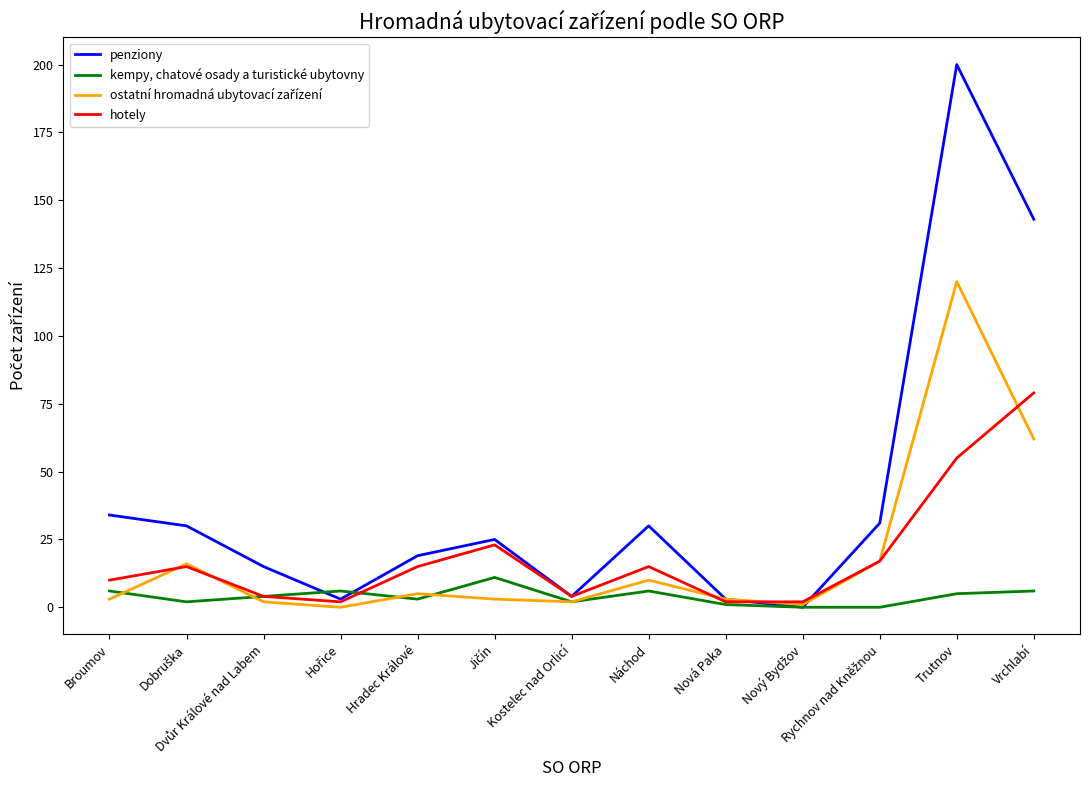

How many values in penziony are above zero?

12